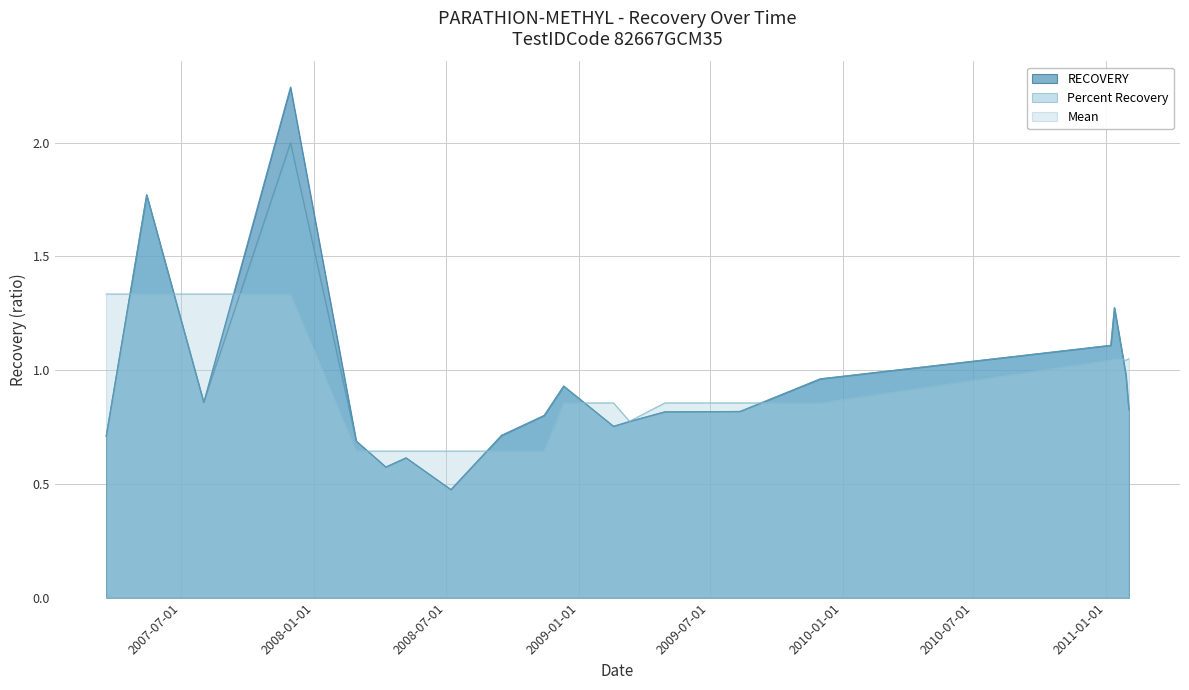

True or false: Mean and RECOVERY intersect in this chart.

True